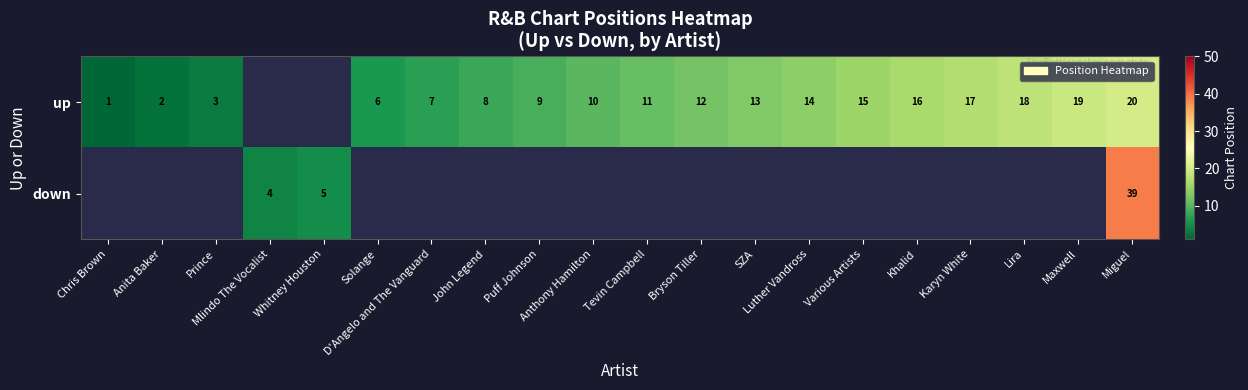

What is the average value of the up series?

10